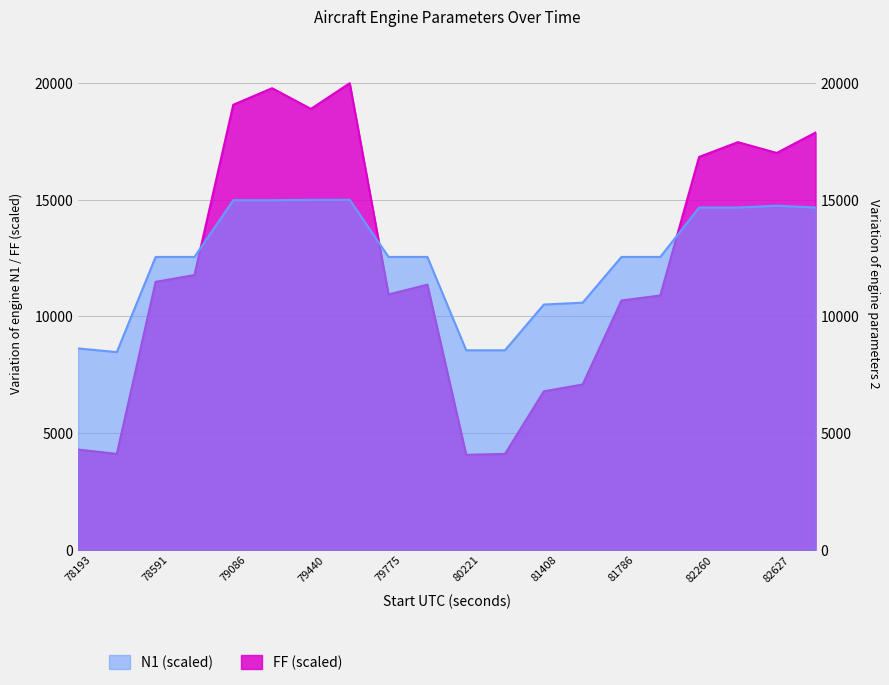

At which category does the chart reach its peak across all series?

79613